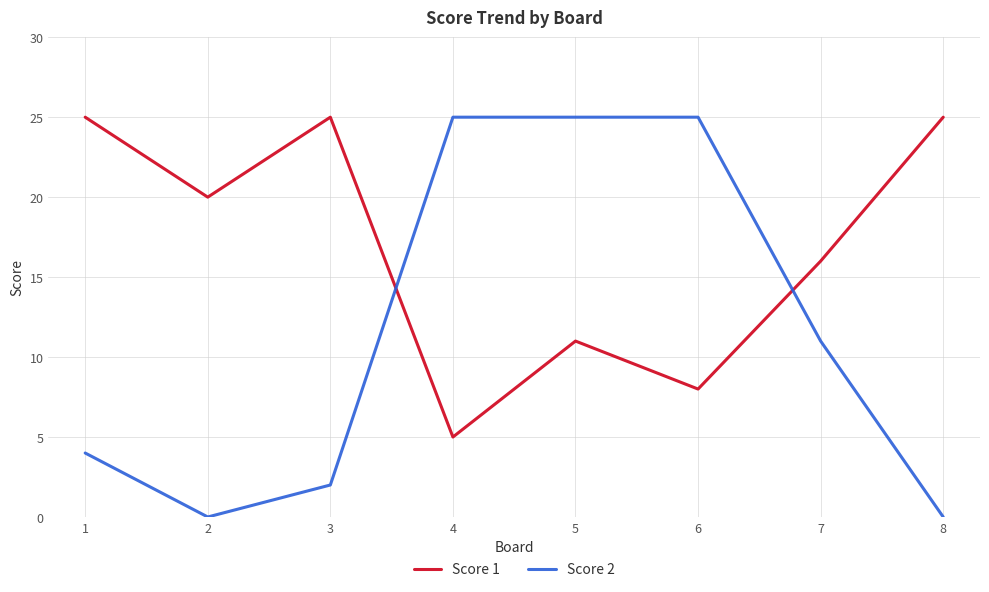

Where is the first local minimum for Score 2?

2